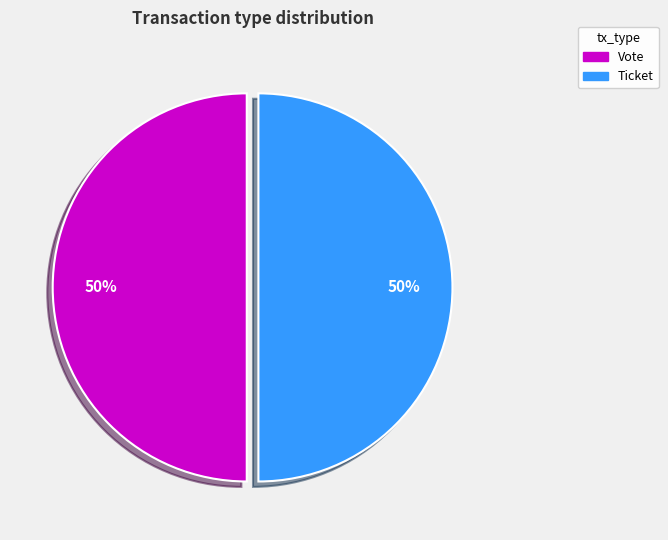

How many slices are in this pie chart?

2